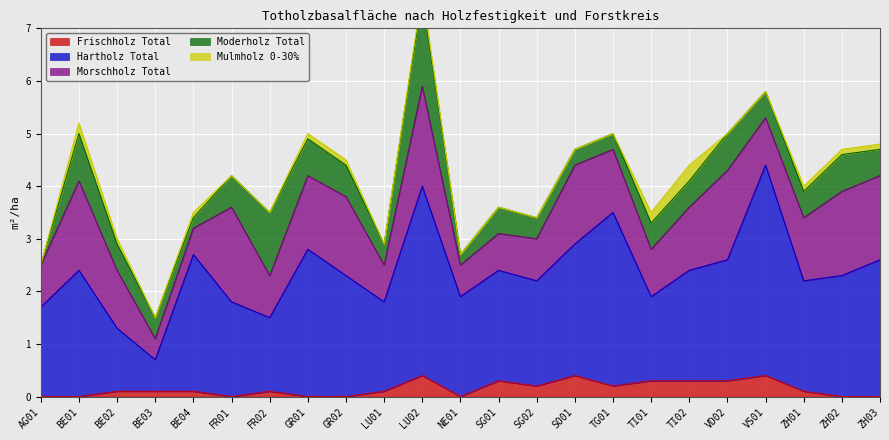

List the labels in order of Frischholz Total value, smallest first.

AG01, BE01, FR01, GR01, GR02, NE01, ZH02, ZH03, BE02, BE03, BE04, FR02, LU01, ZH01, SG02, TG01, SG01, TI01, TI02, VD02, LU02, SO01, VS01